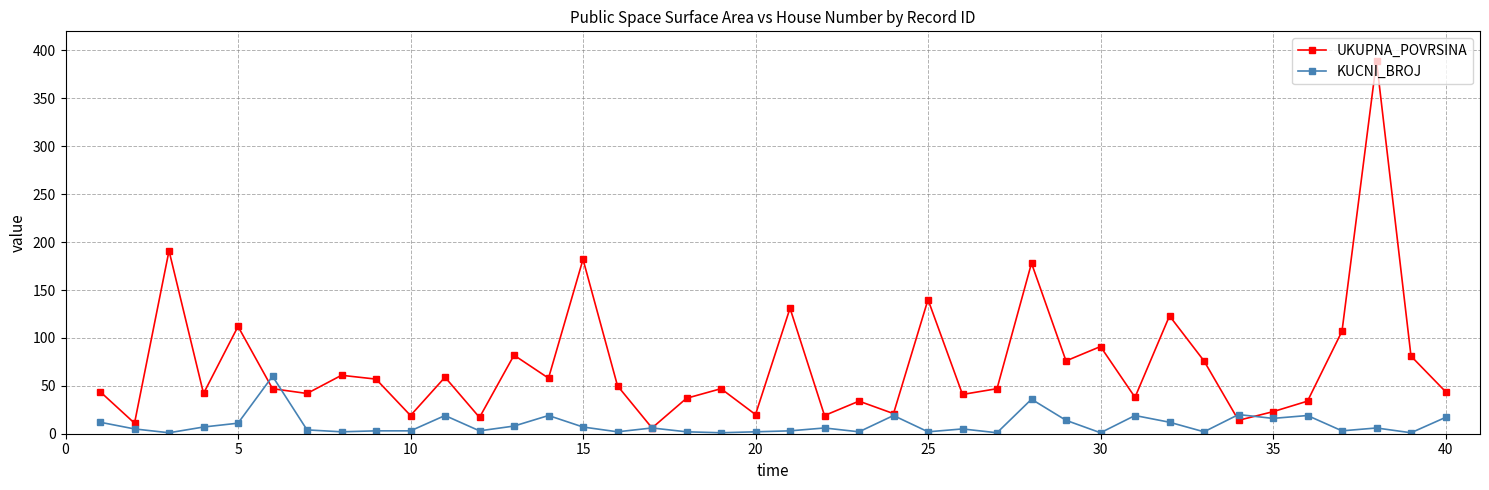

In UKUPNA_POVRSINA, how many points are higher than both neighbors (excluding endpoints)?

14